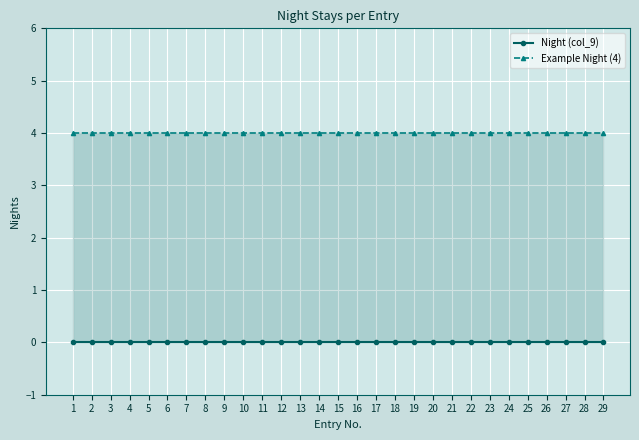

What is the total value across all series at 7?

4